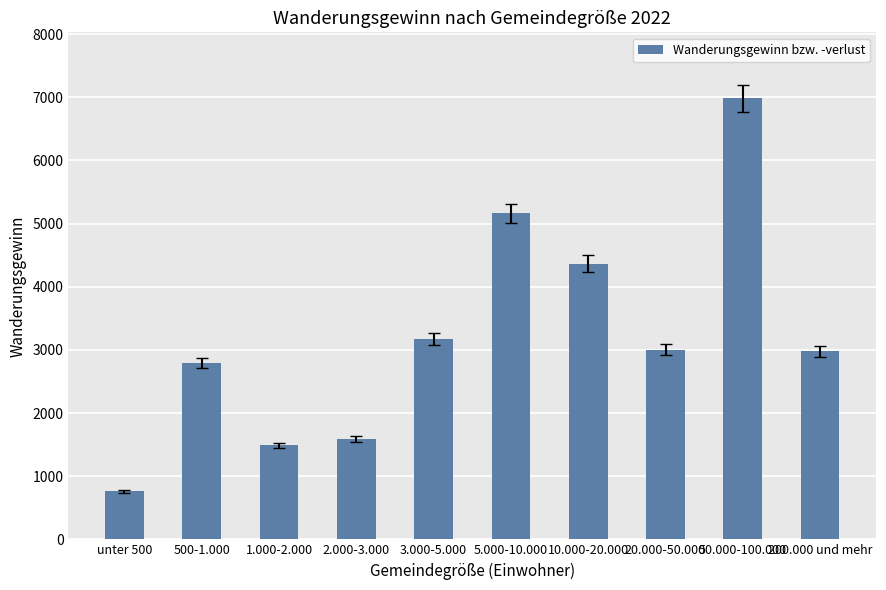

What is the smallest value displayed?

764